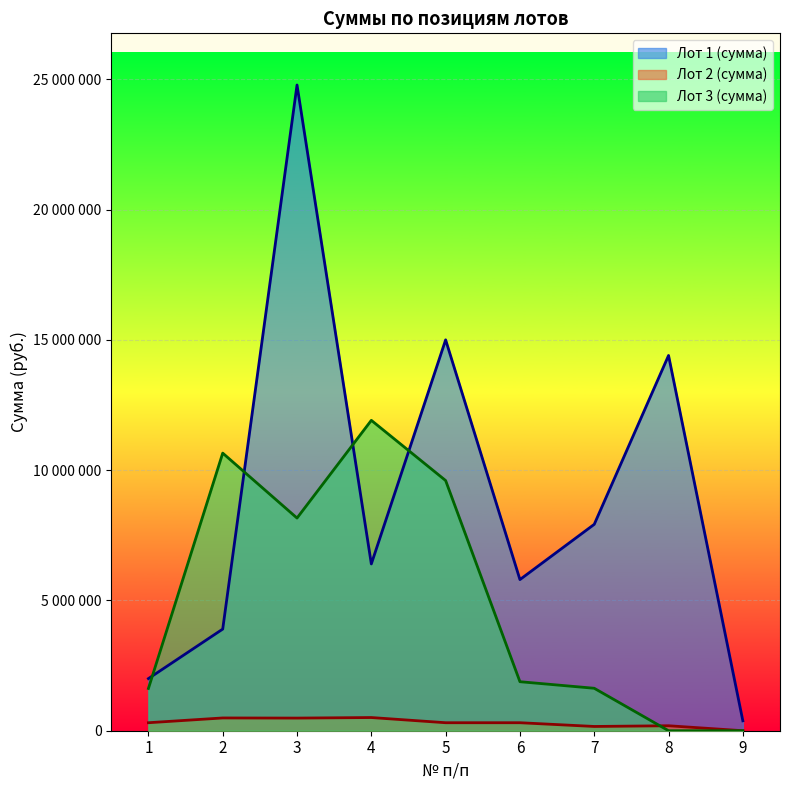

How many values in the Лот 3 (сумма) series exceed 1881080?

4